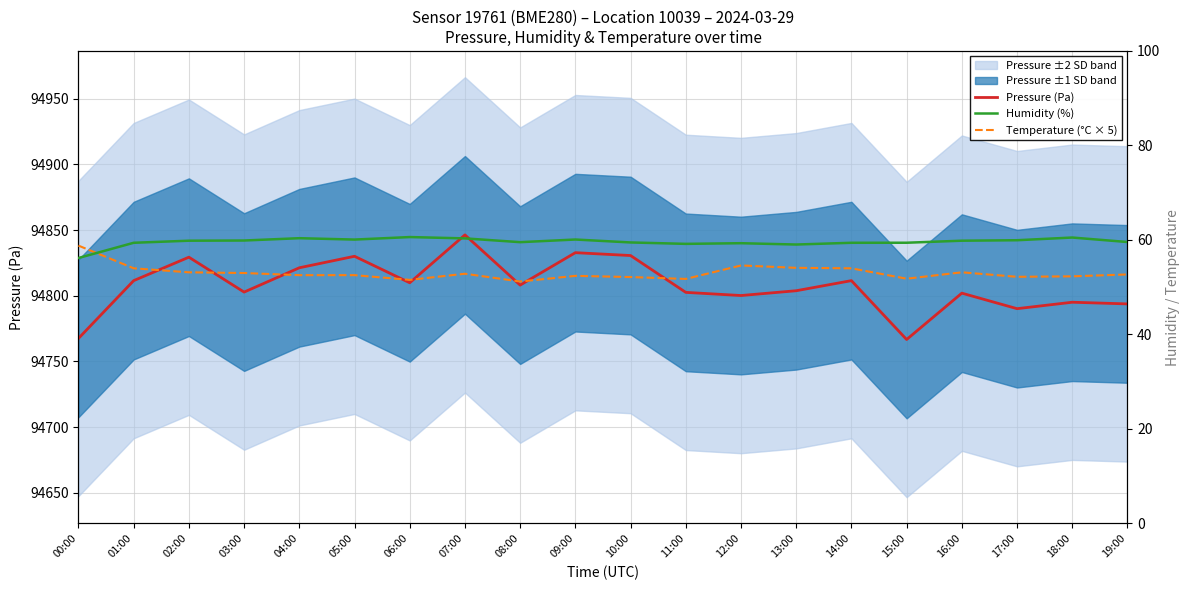

What is the sum of the Temperature (°C × 5) values at 04:00 and 01:00?

106.5